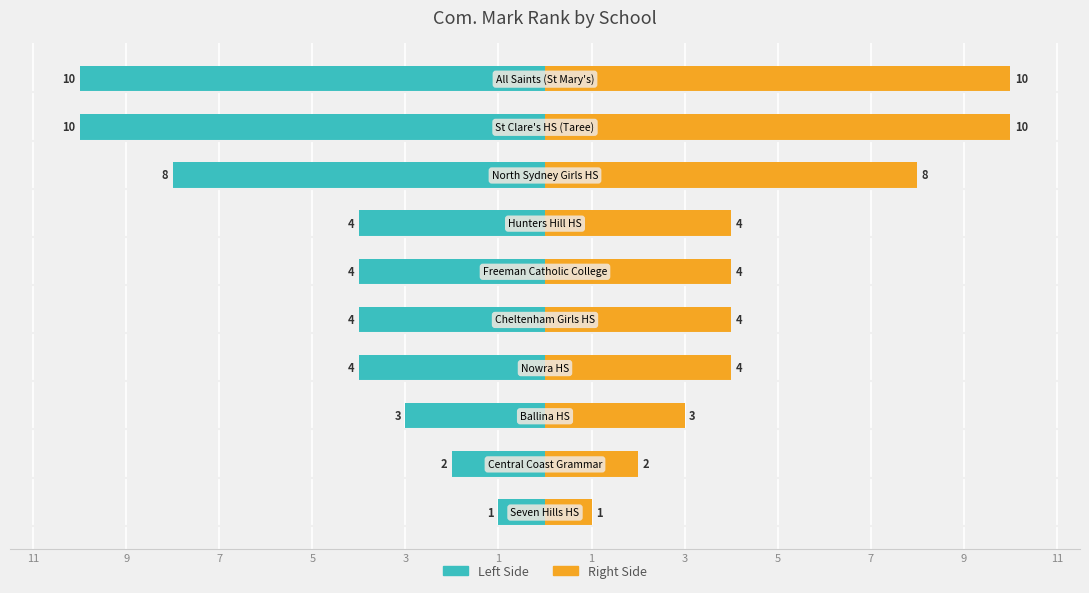

How many bars are there in each group?

2